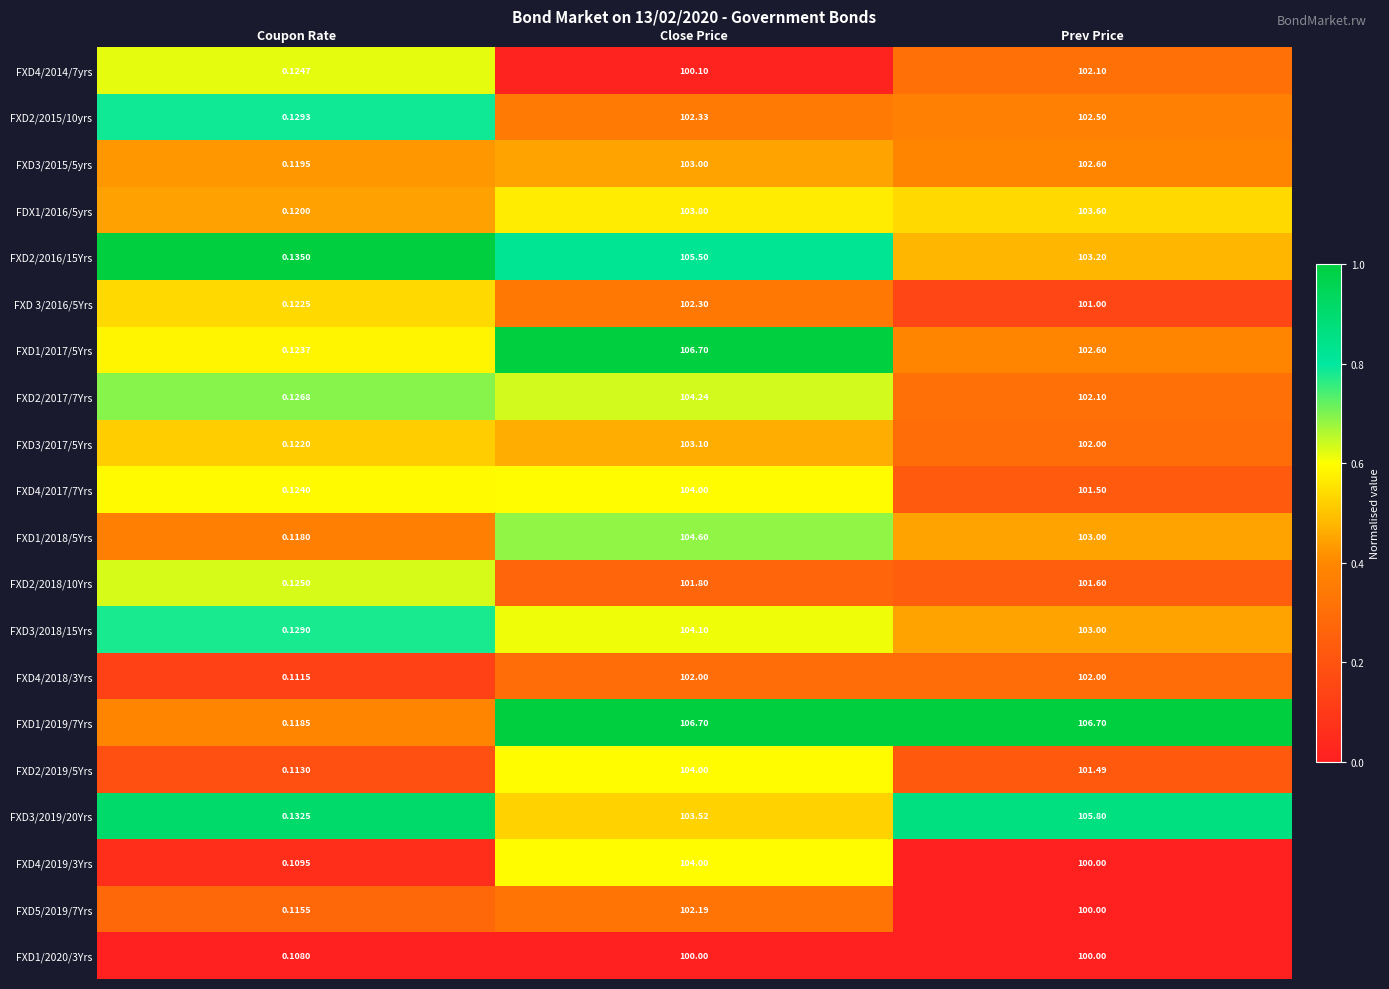

How many distinct data groups are displayed?

20